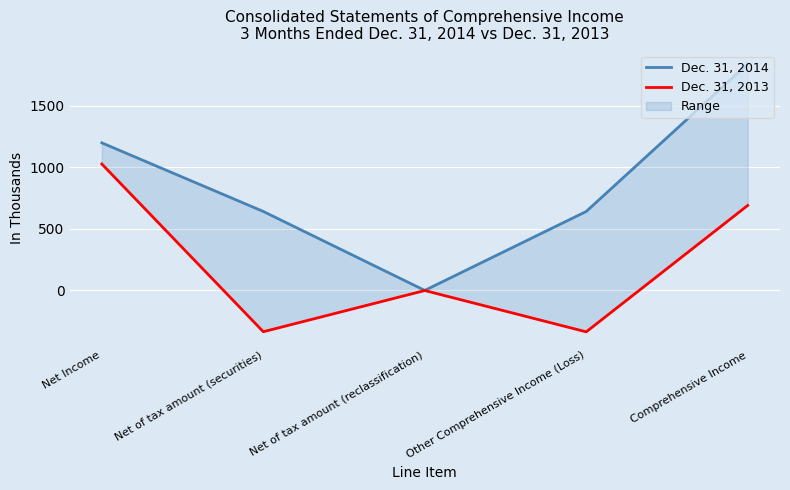

List the series in order of their peak value, highest first.

Dec. 31, 2014, Dec. 31, 2013